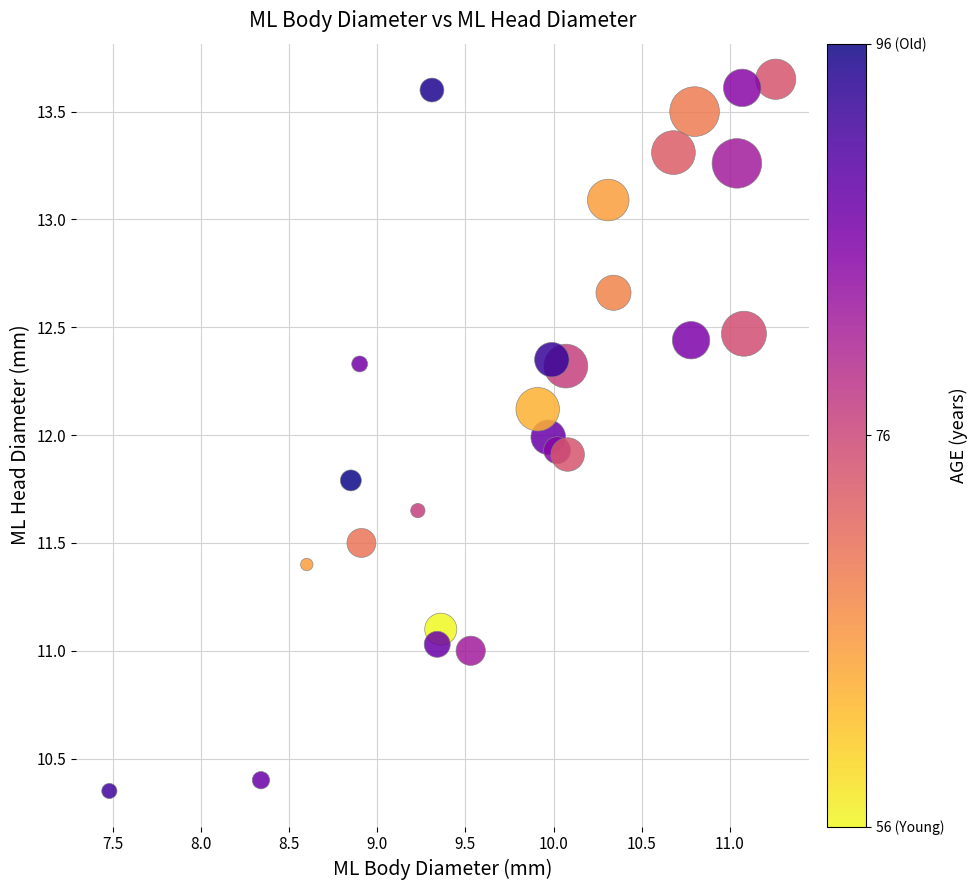

What is the range of X values (max minus min)?

3.8